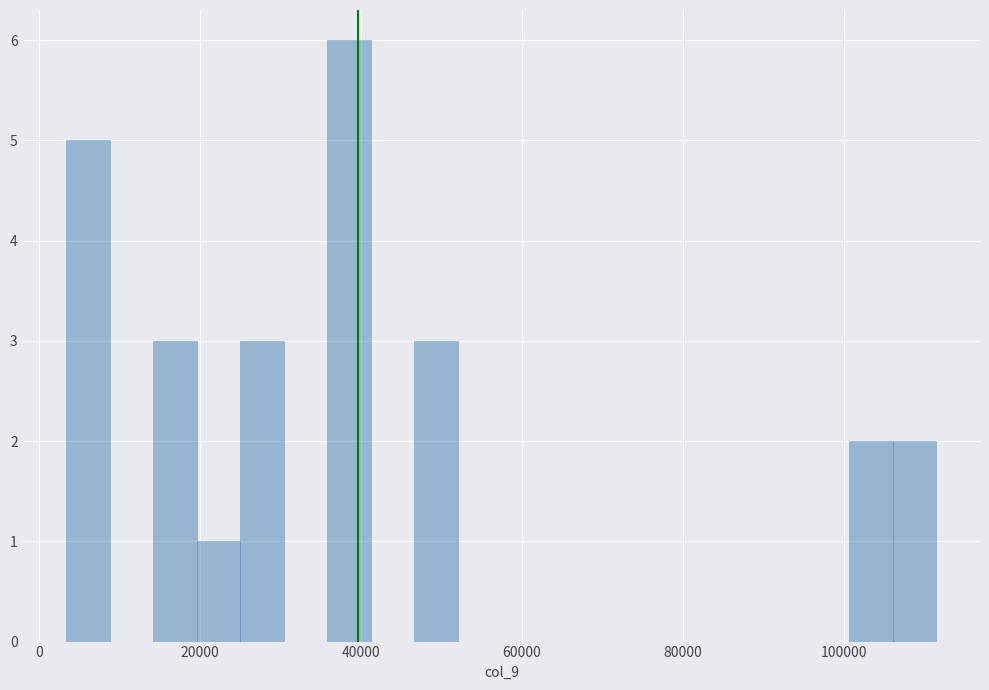

Around what value on the x-axis is the tallest bar? Give the approximate position of its centre, as read against the axis.

38000